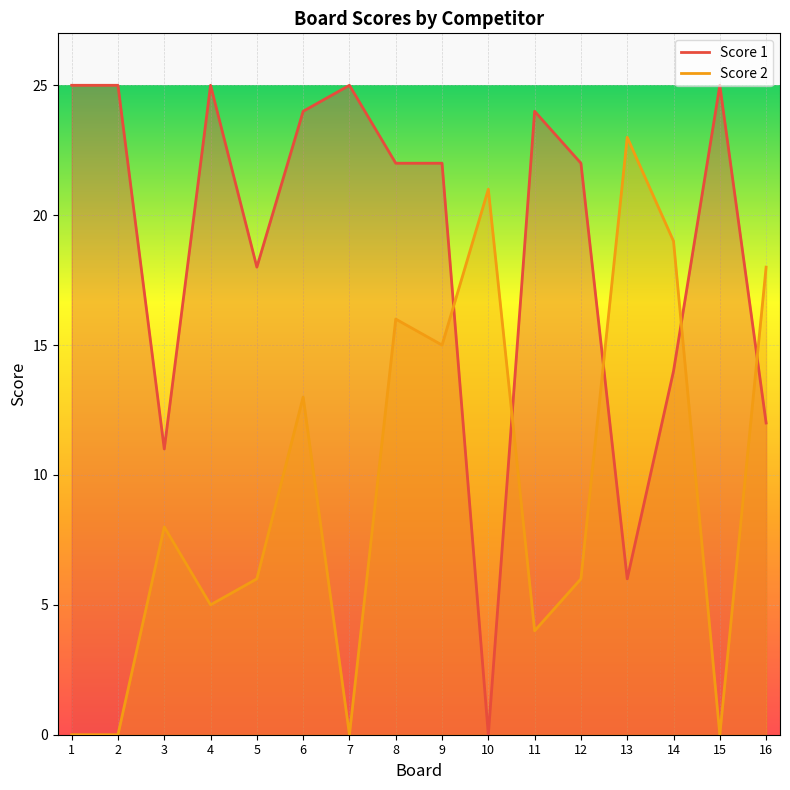

How many lines are shown in the chart?

2